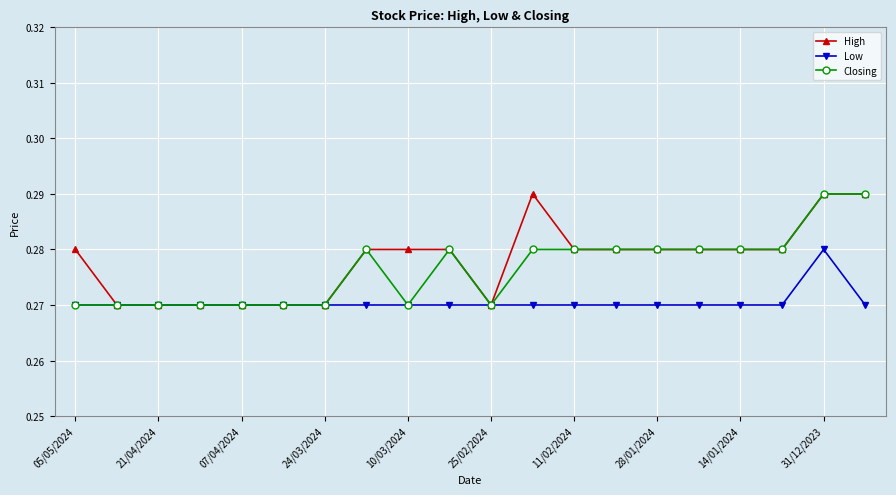

Rank the series by their average value, from lowest to highest.

Low, Closing, High